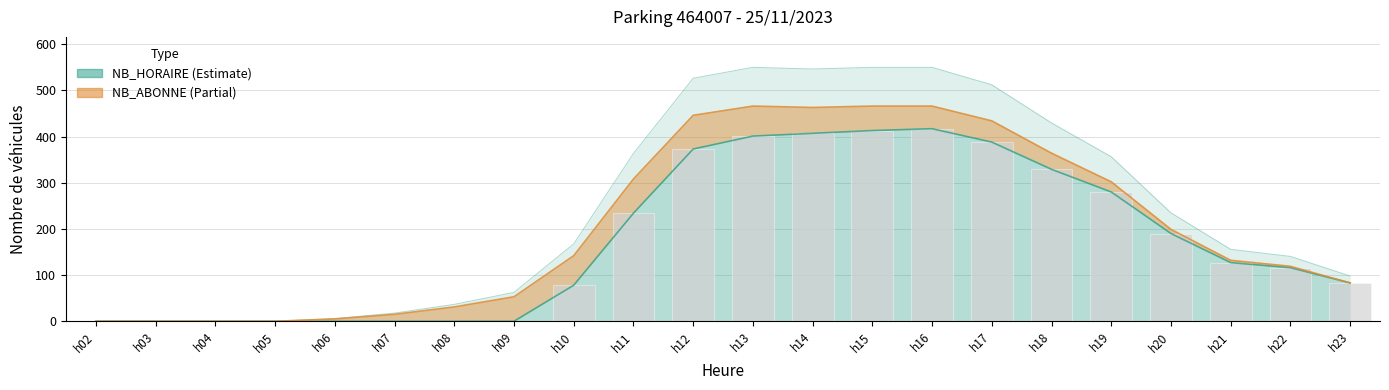

Count the number of values greater than 127.

10